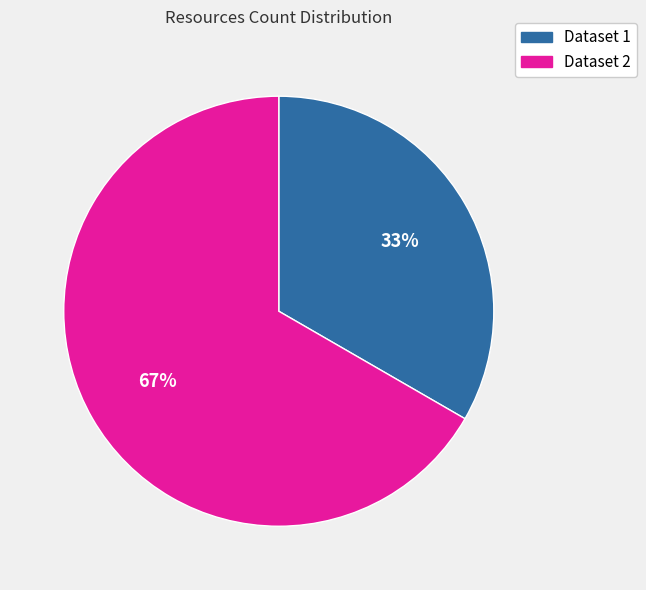

What is the largest slice in the pie chart?

Dataset 2